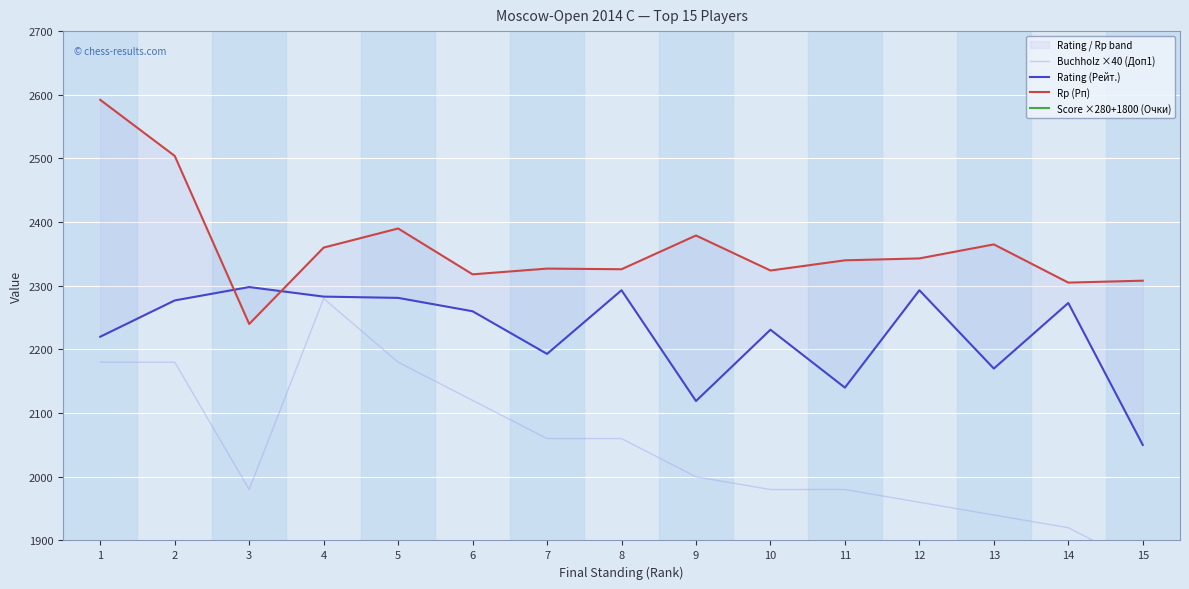

True or false: Score ×280+1800 (Очки) and Buchholz ×40 (Доп1) intersect in this chart.

False